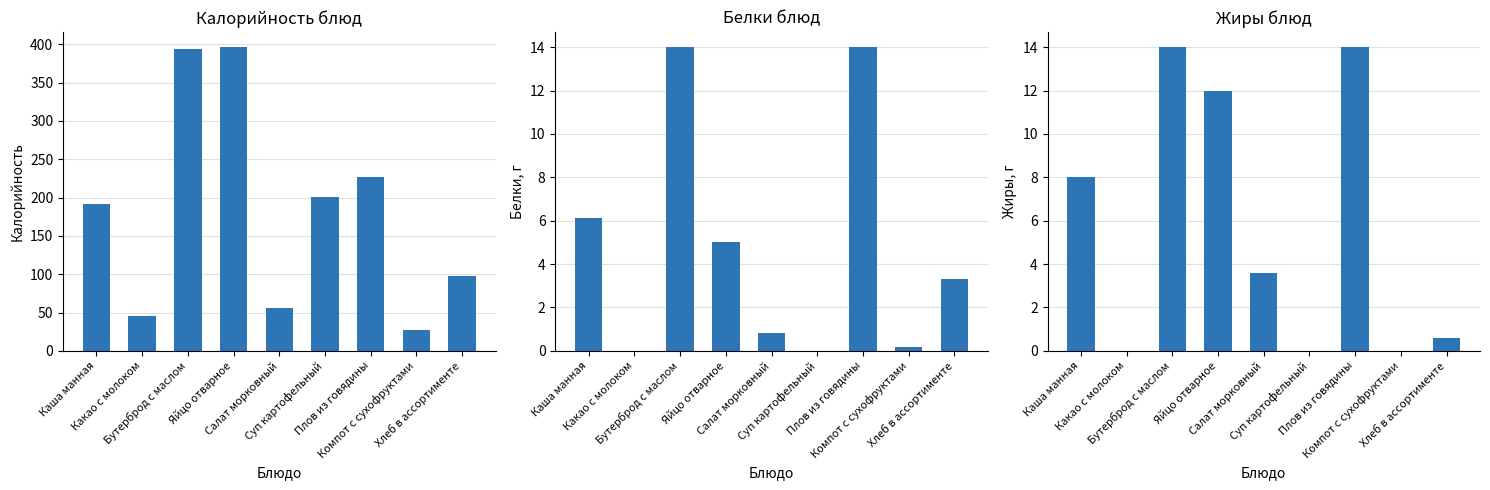

Reading left to right, transcribe all the data shown in this chart.

Калорийность: 191.0	46.0	394.0	396.0	55.7	201.0	226.4	26.8	97.8
Белки: 6.1	0.0	14.0	5.0	0.8	0.0	14.0	0.2	3.3
Жиры: 8.0	0.0	14.0	12.0	3.6	0.0	14.0	0.0	0.6